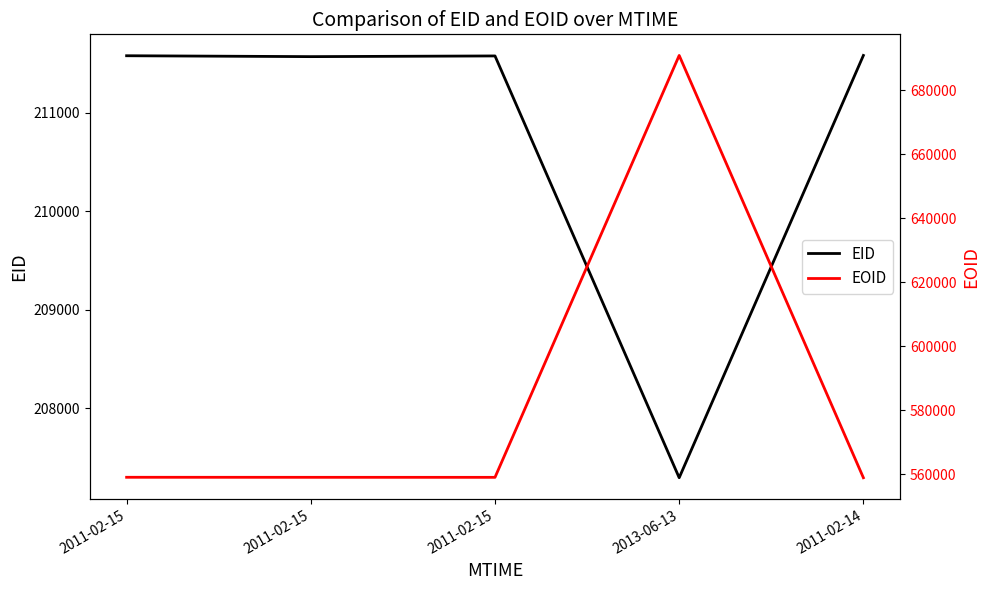

In EOID, how many points are lower than both neighbors (excluding endpoints)?

1